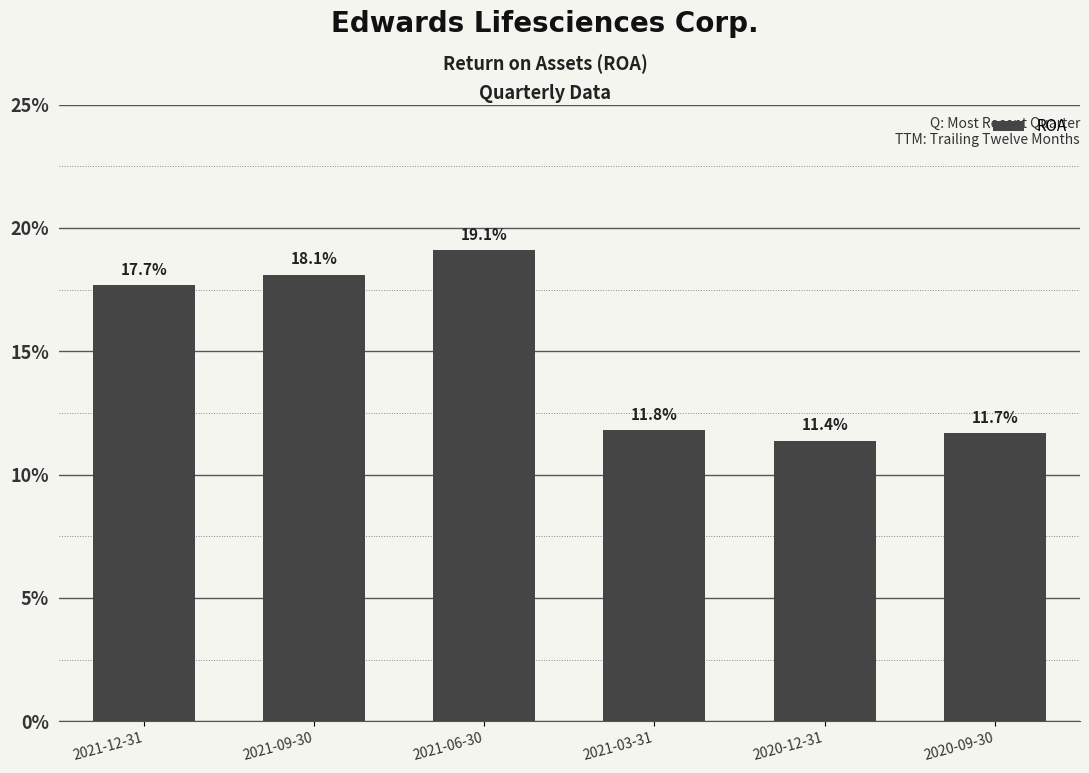

Does the chart contain any negative values?

No